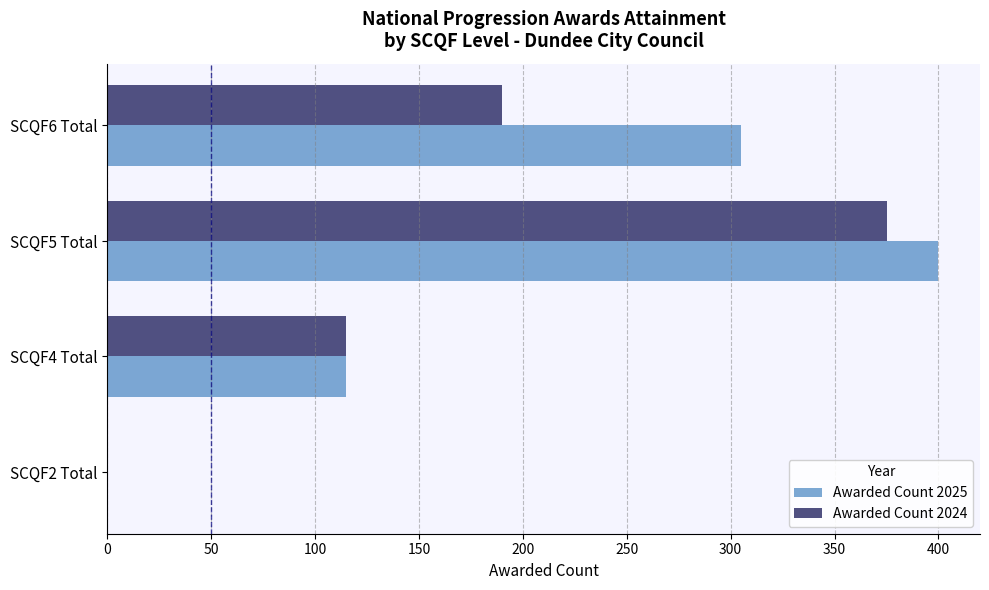

What is the sum of all Awarded Count 2025 values?

820